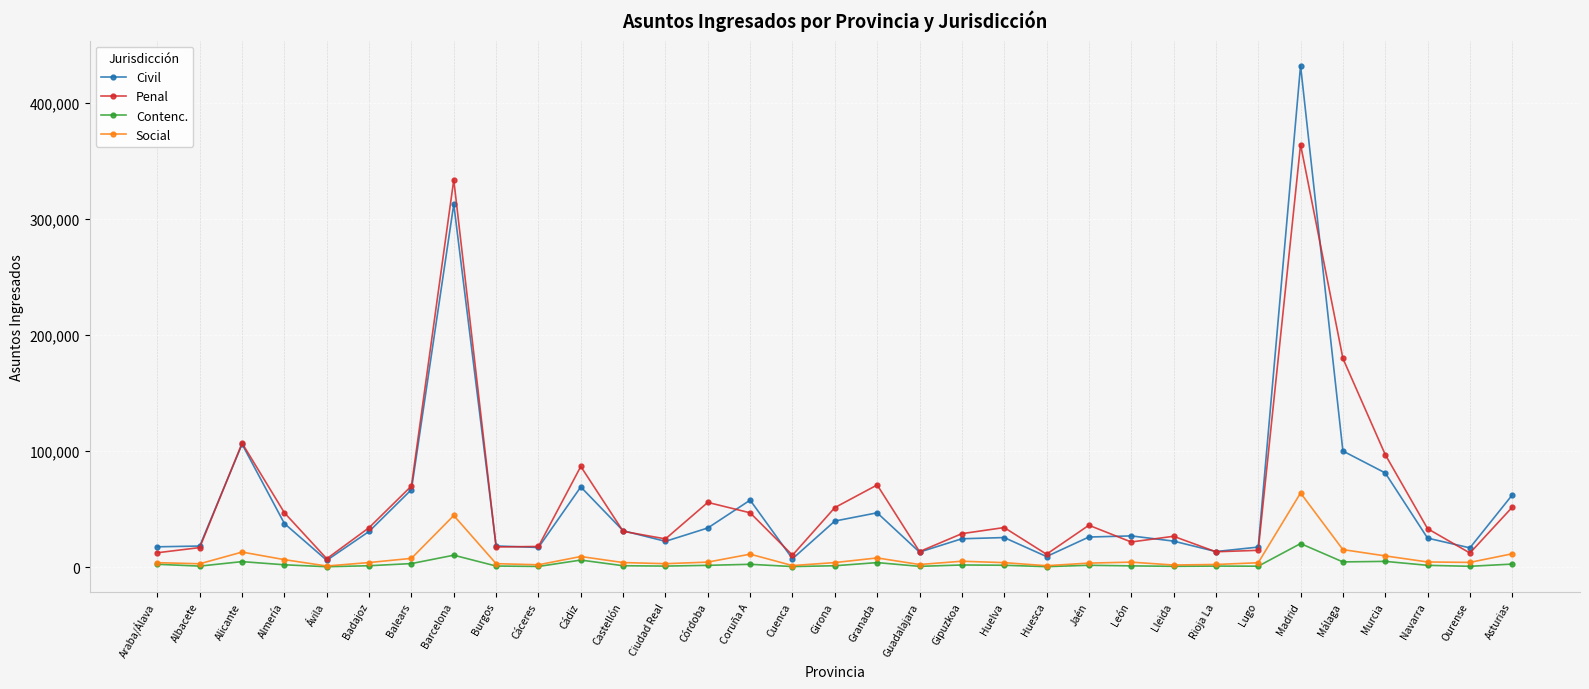

Is the value of Social at Córdoba greater than the value of Penal at Castellón?

No